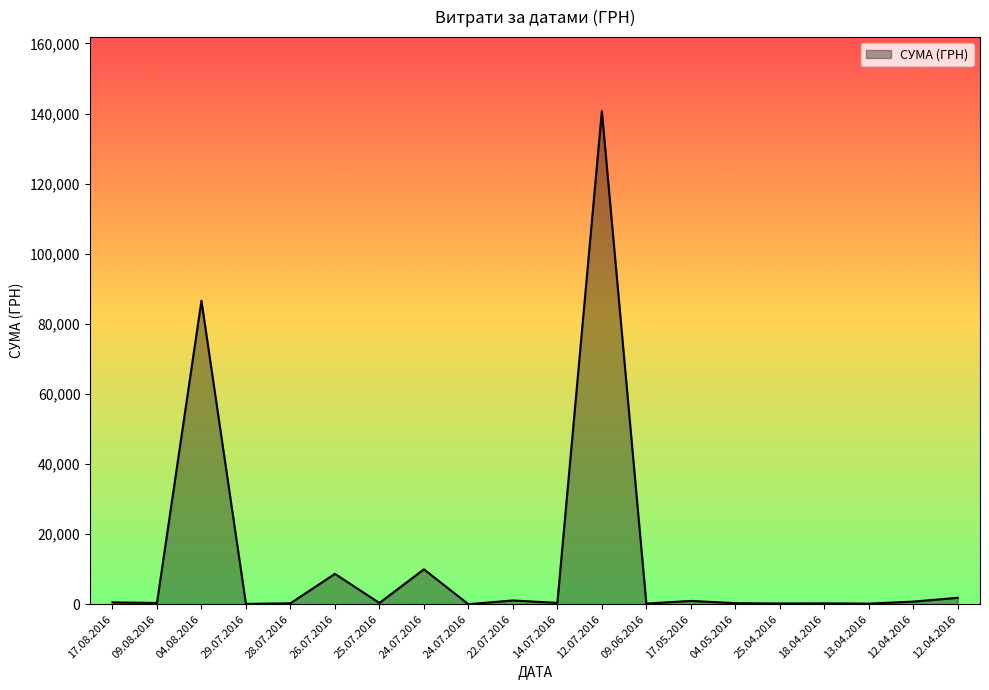

Does the chart have visible grid lines?

No